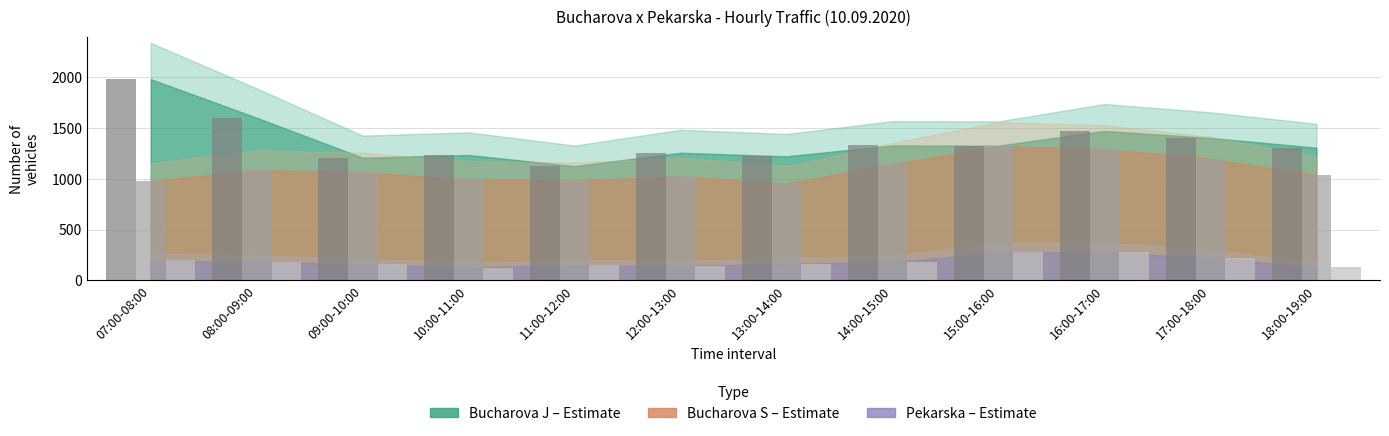

Which label corresponds to the largest value in the chart?

07:00-08:00